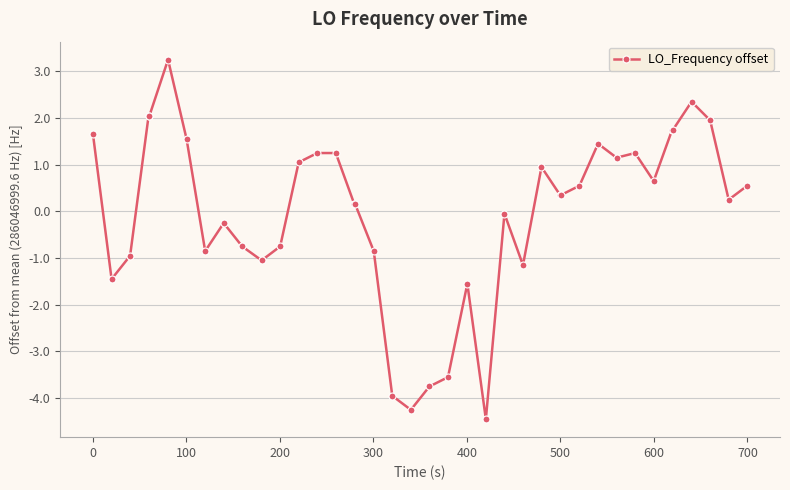

What is the greatest value displayed?

3.2